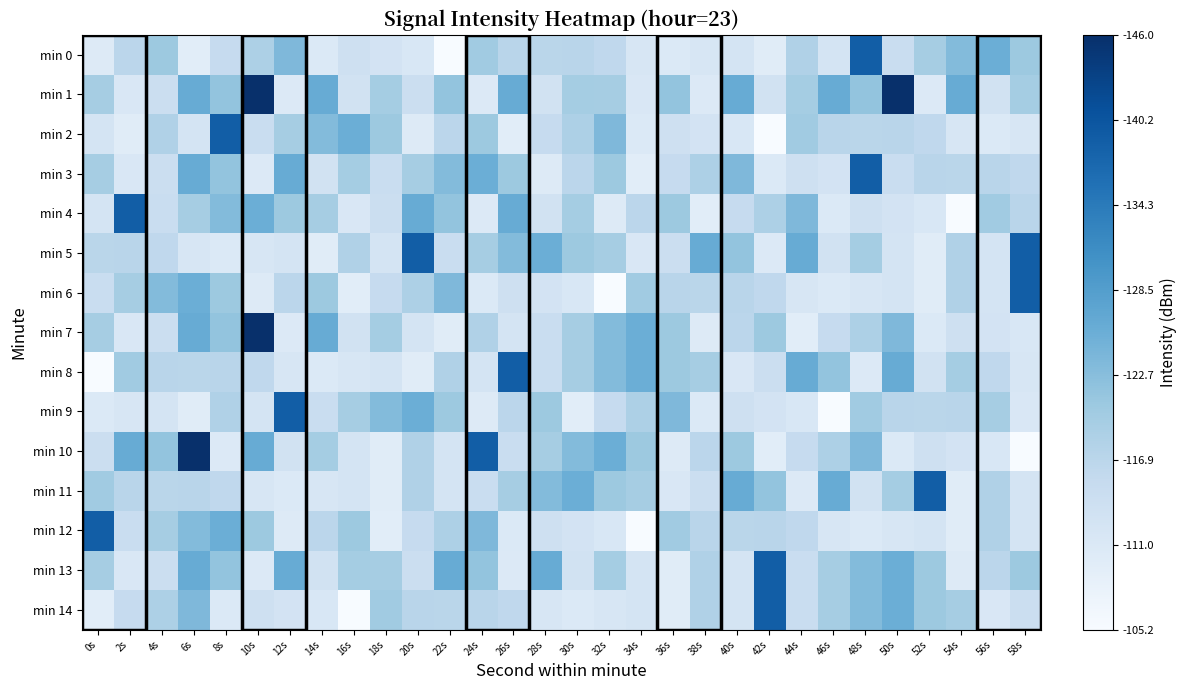

Which series changed the most between 26s and 28s?

min 8